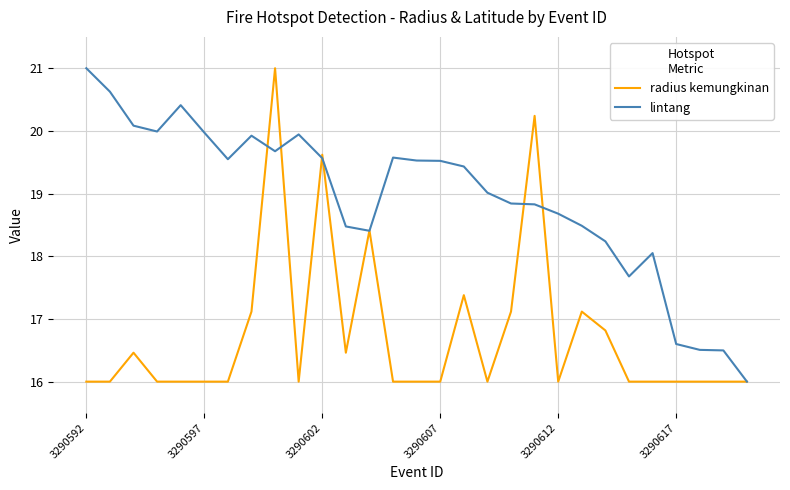

Which series has the largest total across all categories?

lintang